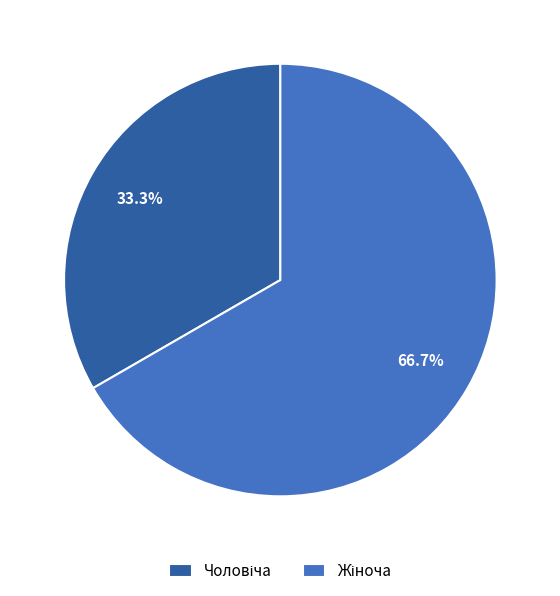

Is there a majority slice in this chart?

Yes